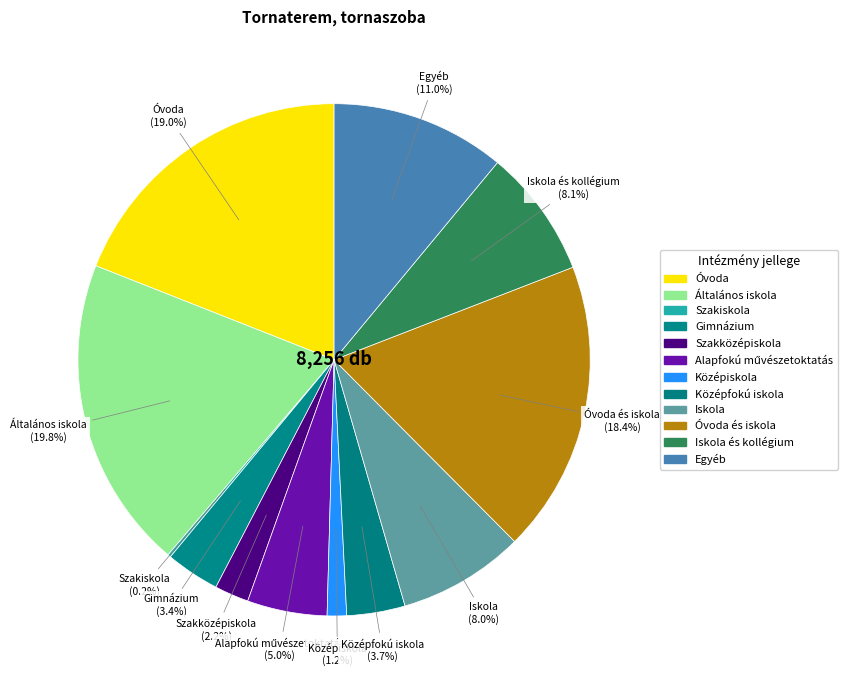

What percentage is the Iskola slice, to the nearest percent?

8%